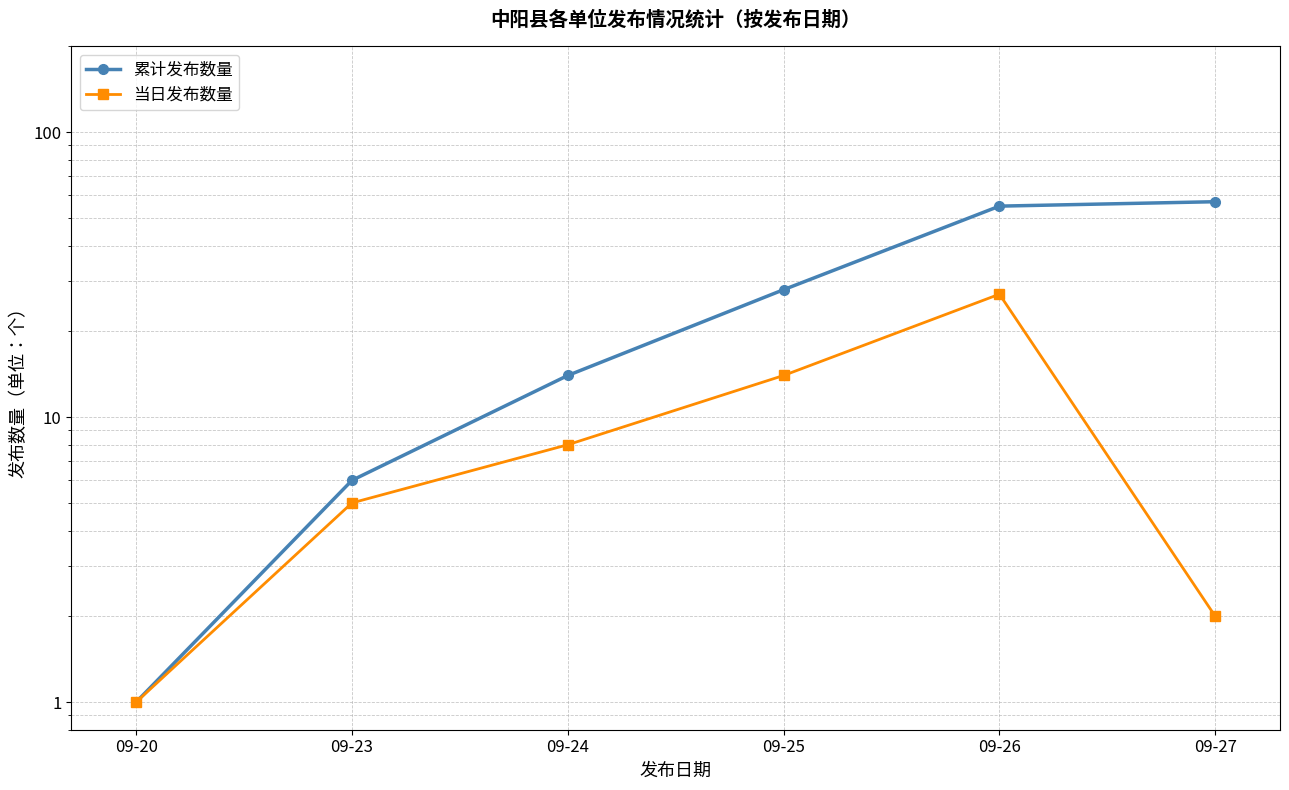

The value of 当日发布数量 at 09-25 is 22. True or false?

False